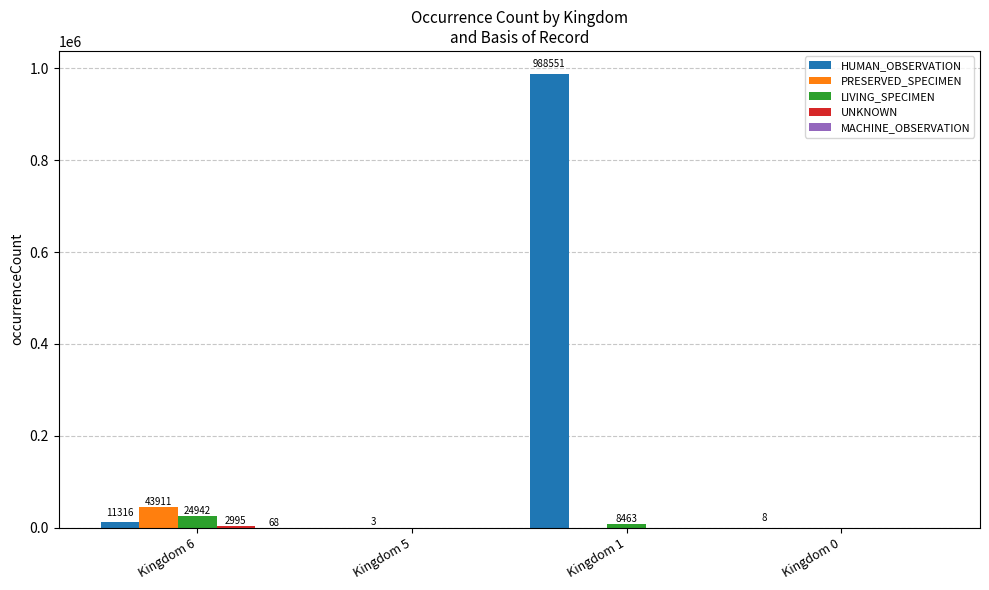

Between Kingdom 6 and Kingdom 1, which series saw the biggest shift?

HUMAN_OBSERVATION